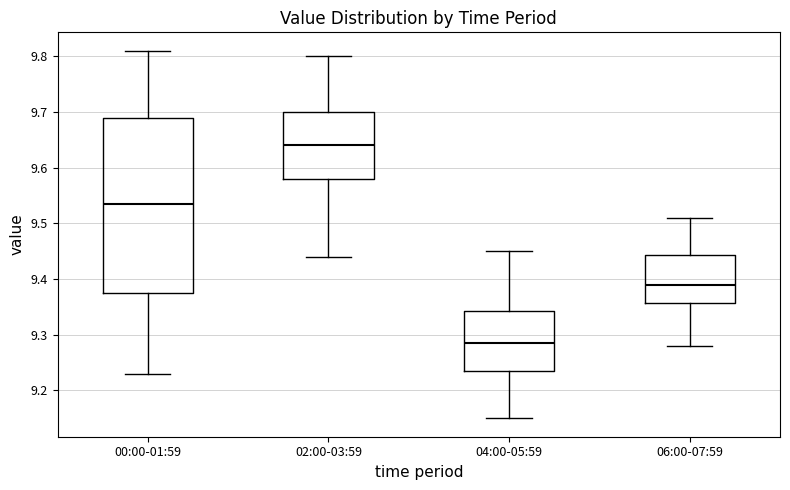

Where is the upper edge of the box for 02:00-03:59 on the y-axis? The values are not printed on the chart, so give them approximately, as read against the axis.

9.70